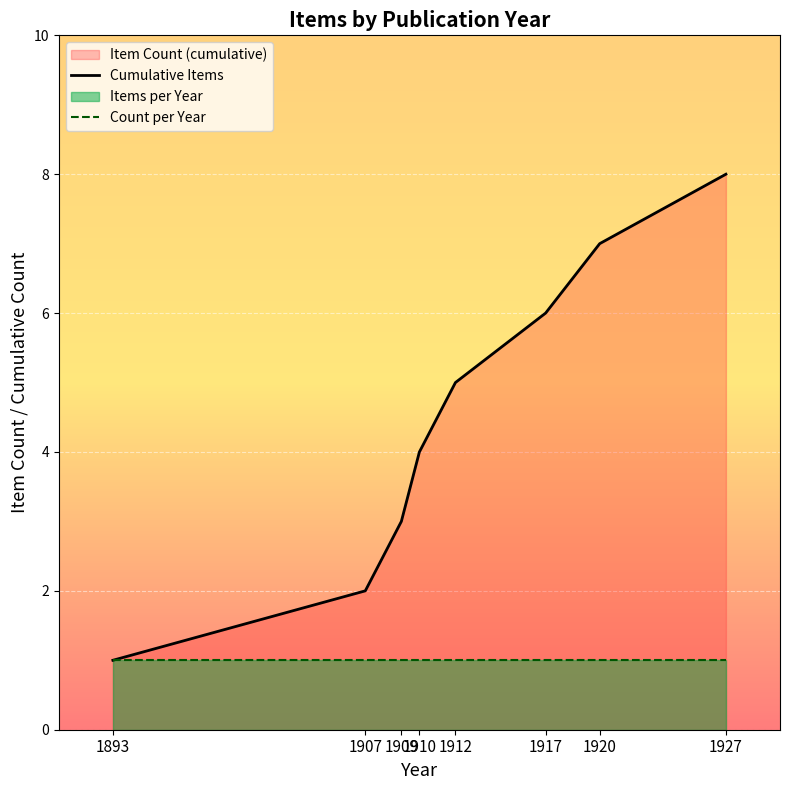

What value does the Cumulative Items series have at 1912?

5